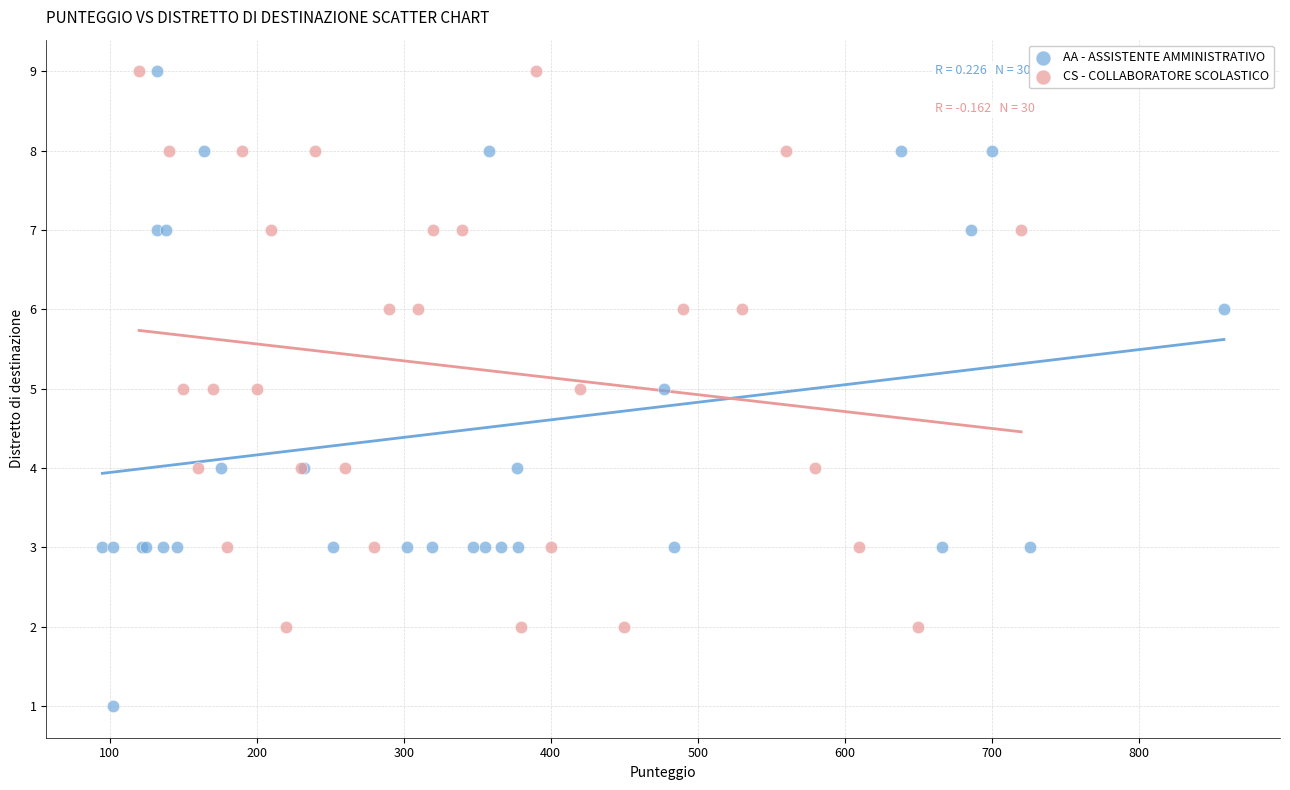

What are all the series names shown in the legend?

AA - ASSISTENTE AMMINISTRATIVO, CS - COLLABORATORE SCOLASTICO